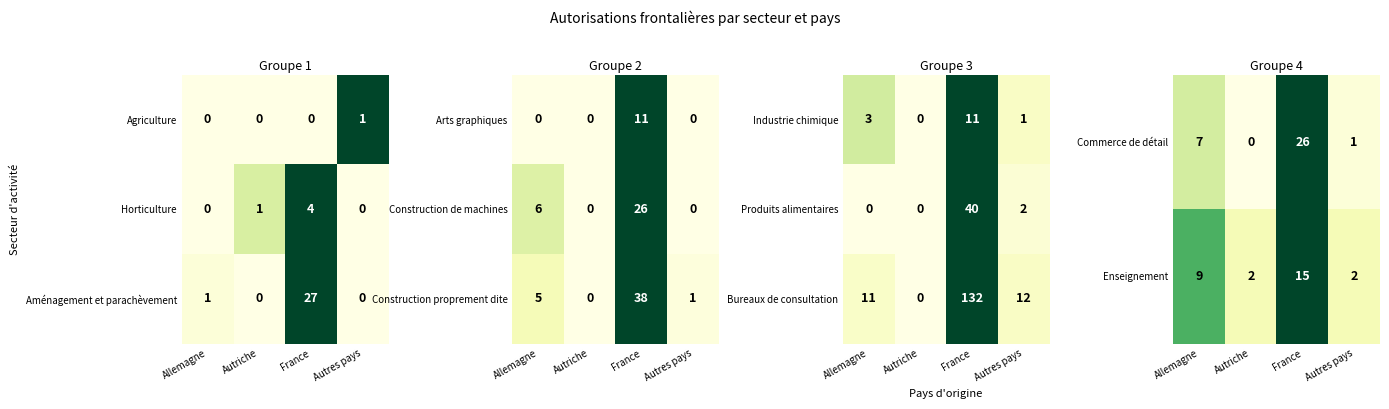

Is it true that Produits alimentaires equals 1 at Autres pays?

False